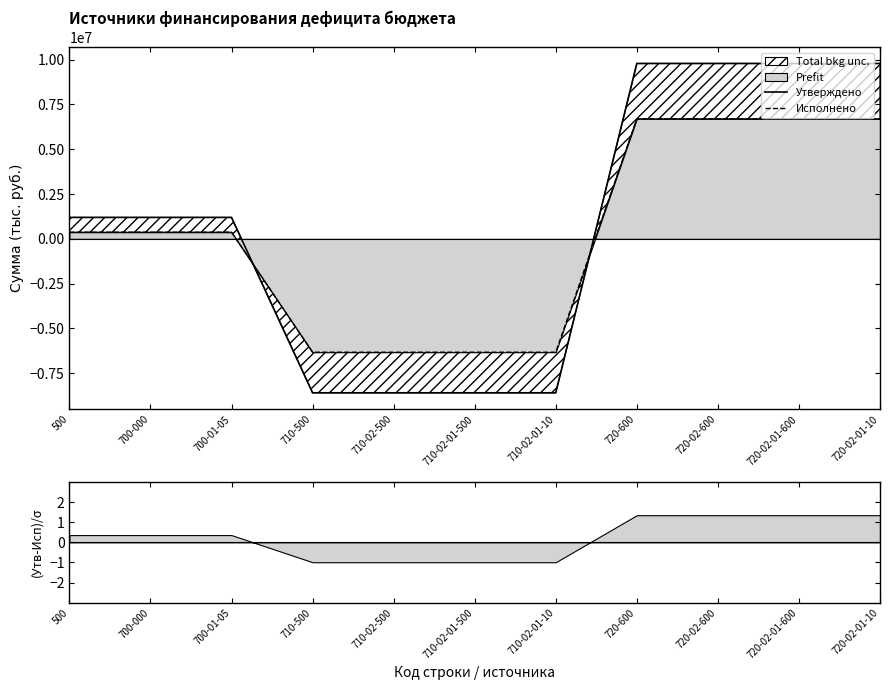

At how many categories does at least one series exceed 4449287?

4